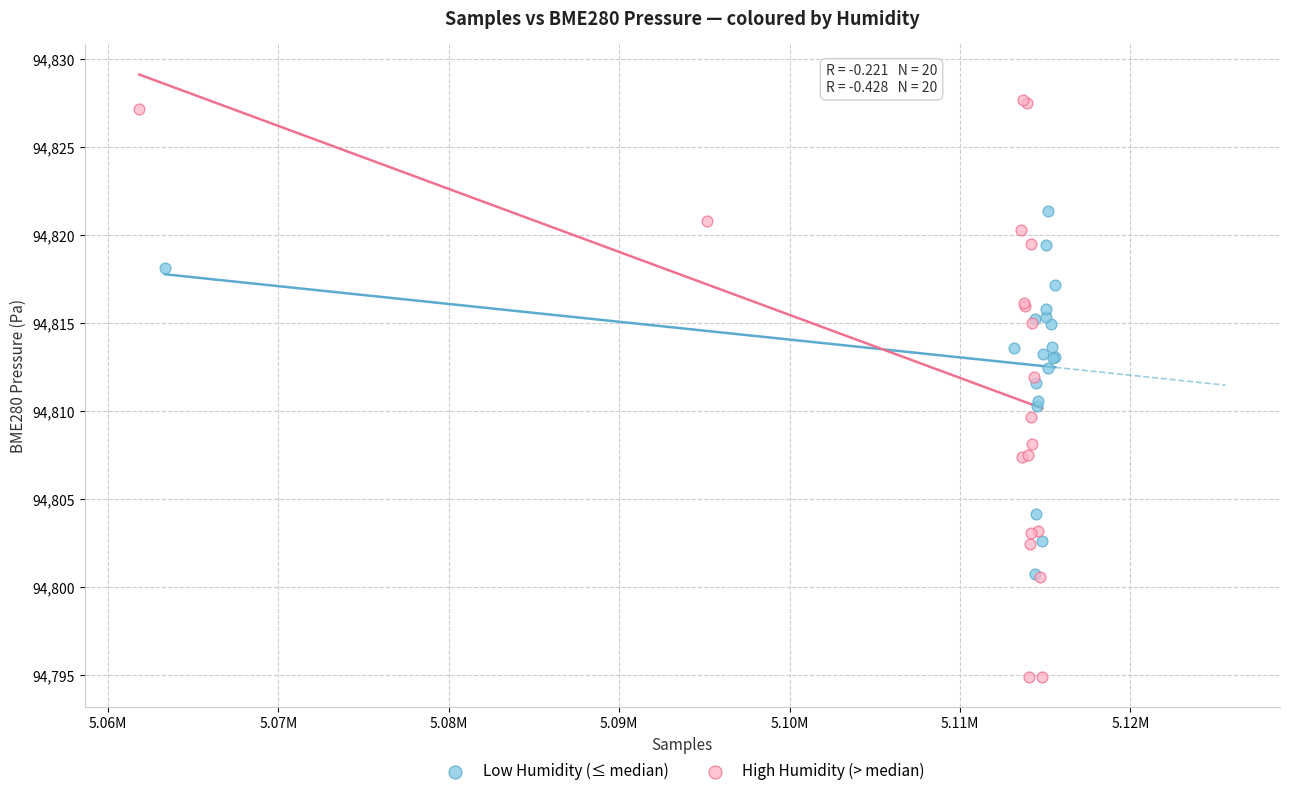

Which series contains the lowest Y value?

High Humidity (> median)